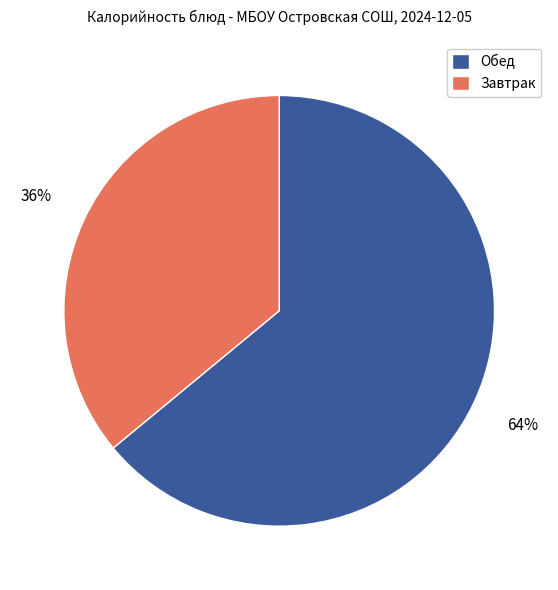

Does any single category account for the majority?

Yes